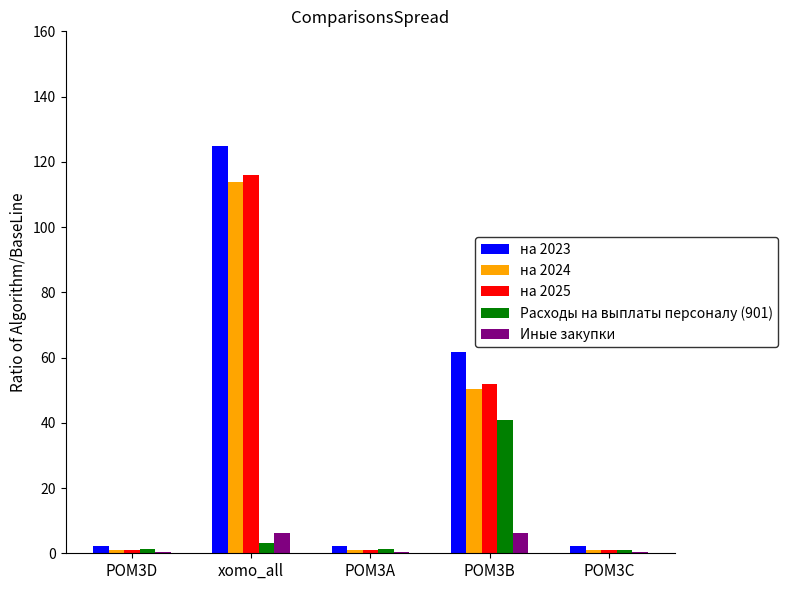

The value of на 2025 at POM3B is 19.4. True or false?

False